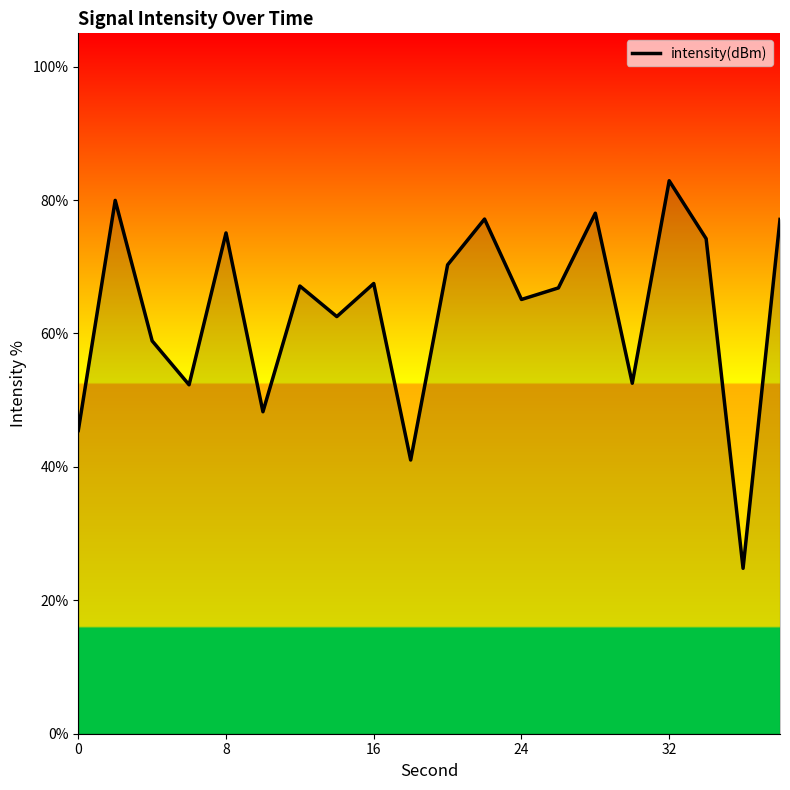

How many interior local valleys (lower than both neighbors) does the data have?

7